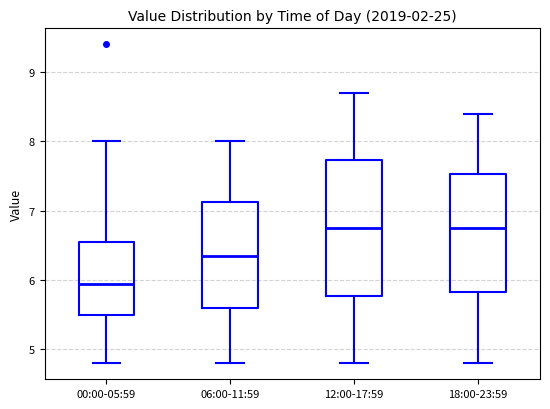

Reading left to right, transcribe this box plot: for each box, give where its median line is, the range the box spans, and where its two whiskers end, as read against the y-axis. The values are not printed on the chart, so give them approximately, as read against the axis.

00:00-05:59: median 6.0, box 5.5 to 6.6, whiskers 4.8 to 8.0
06:00-11:59: median 6.4, box 5.6 to 7.1, whiskers 4.8 to 8.0
12:00-17:59: median 6.8, box 5.8 to 7.7, whiskers 4.8 to 8.7
18:00-23:59: median 6.8, box 5.8 to 7.5, whiskers 4.8 to 8.4